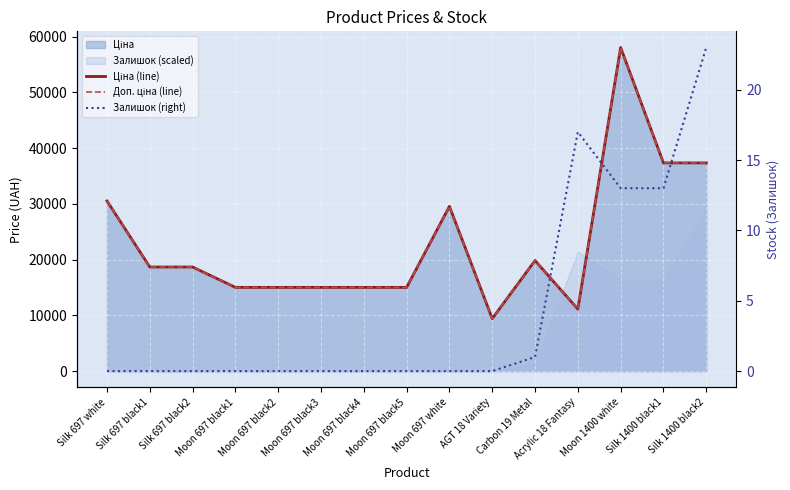

What is the average value of the Доп. ціна (line) series?

23039.0